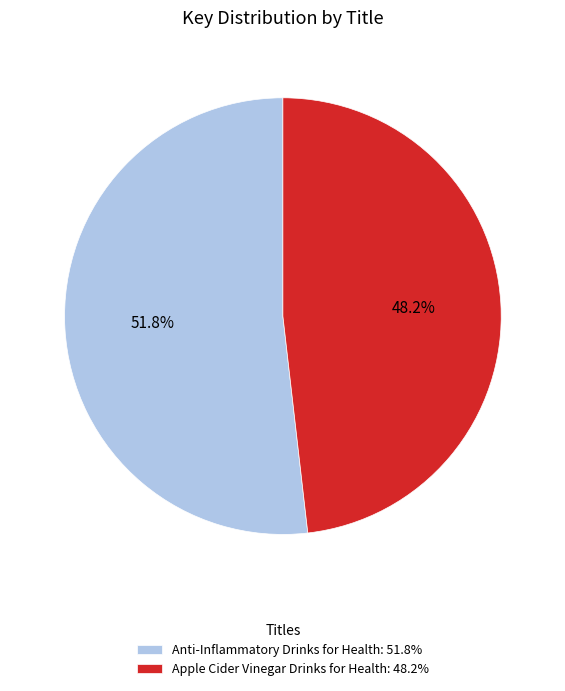

Which has a higher value, Apple Cider Vinegar Drinks for Health or Anti-Inflammatory Drinks for Health?

Anti-Inflammatory Drinks for Health